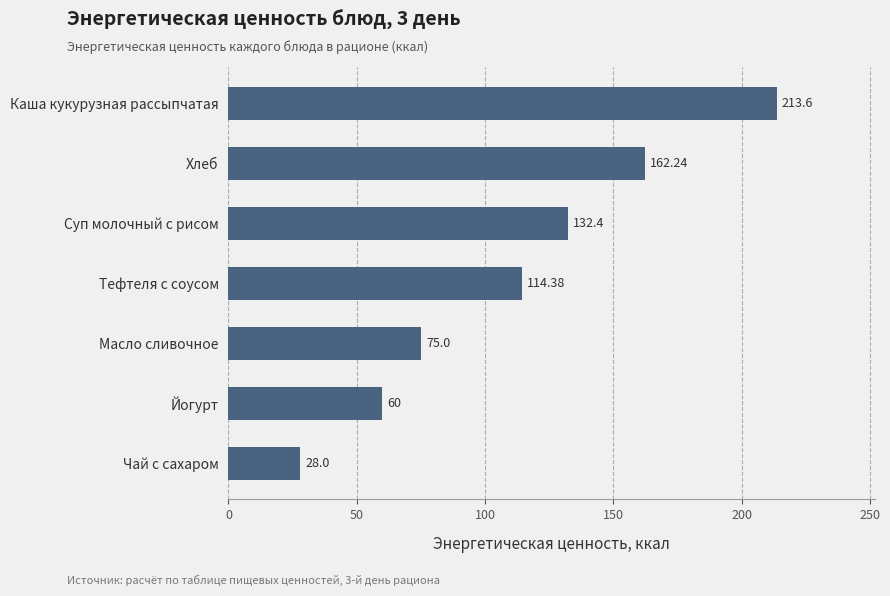

Rank the categories by value from lowest to highest.

Чай с сахаром, Йогурт, Масло сливочное, Тефтеля с соусом, Суп молочный с рисом, Хлеб, Каша кукурузная рассыпчатая